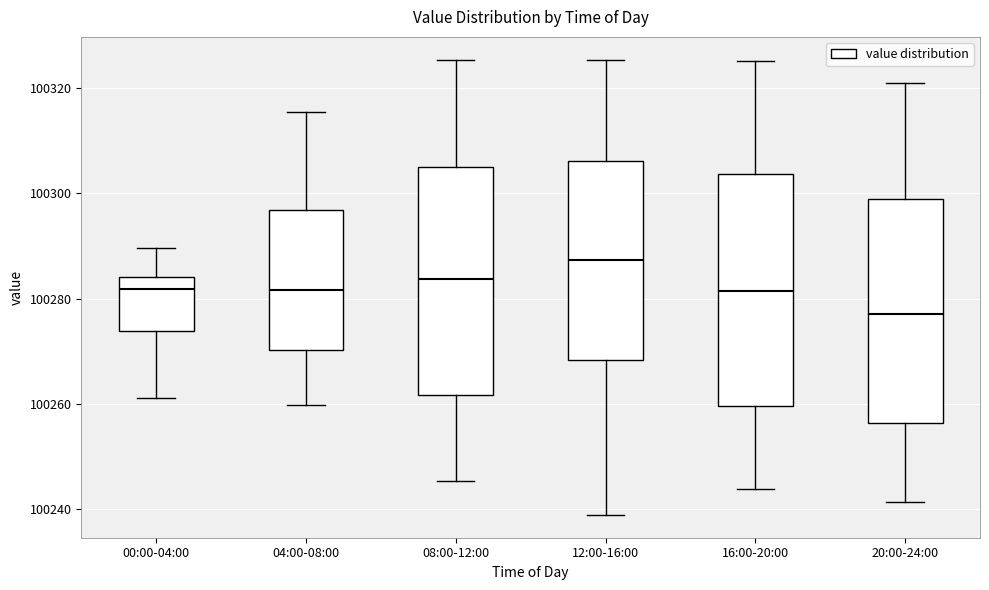

Which box has the lowest median line?

20:00-24:00